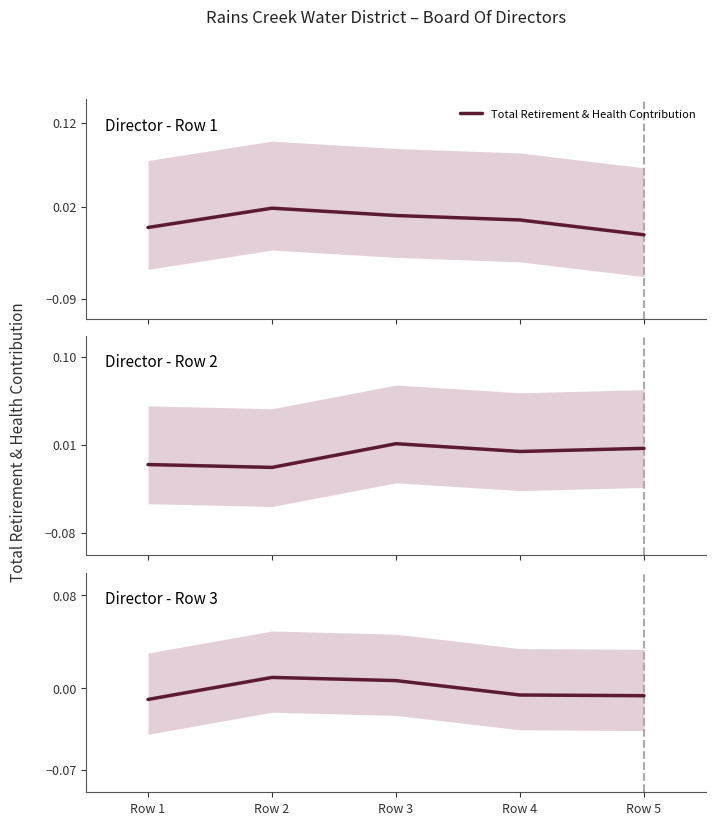

The chart shows a value of 0.0 at Row 3. True or false?

True